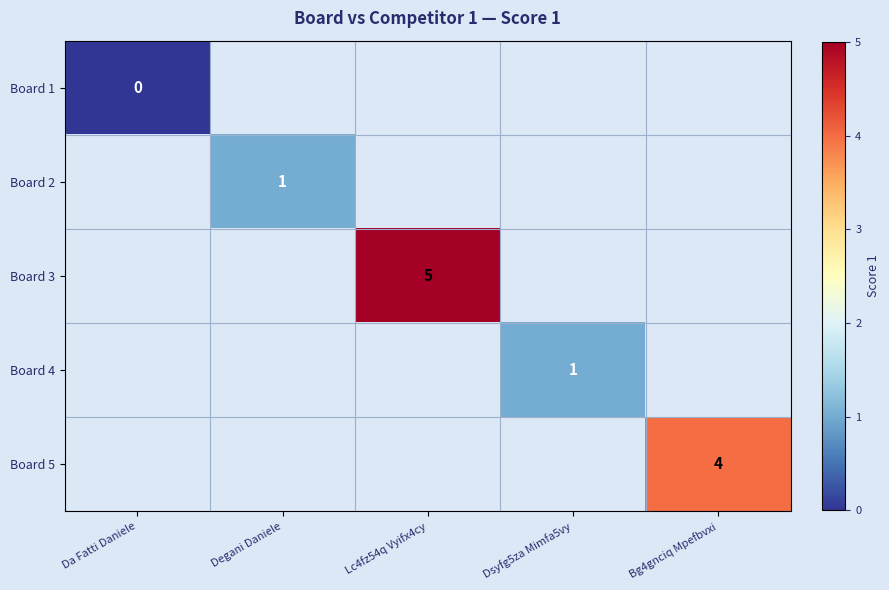

True or false: Board 2 has a value of 2 at Degani Daniele.

False